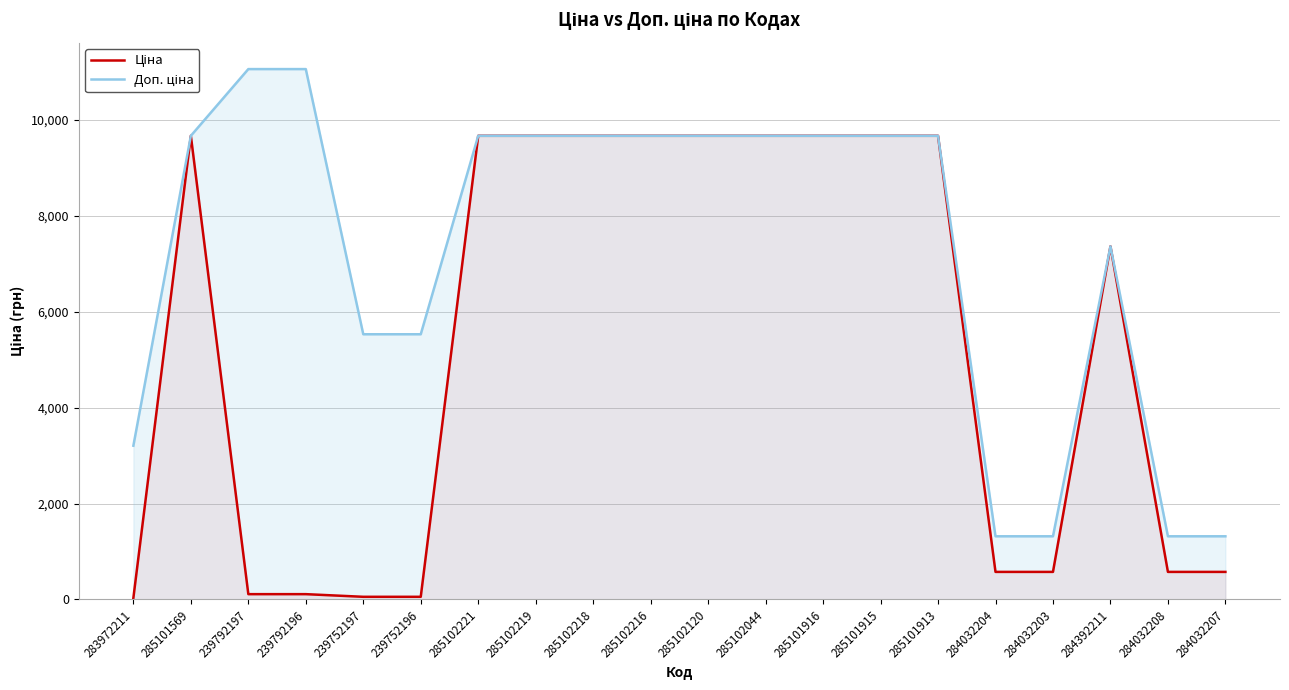

Reading left to right, list all the values displayed in this chart.

Ціна: 283972211=32.0	285101569=9664.7	239792197=110.5	239792196=110.5	239752197=55.3	239752196=55.3	285102221=9664.7	285102219=9664.7	285102218=9664.7	285102216=9664.7	285102120=9664.7	285102044=9664.7	285101916=9664.7	285101915=9664.7	285101913=9664.7	284032204=574.5	284032203=574.5	284392211=7360.2	284032208=574.5	284032207=574.5
Доп. ціна: 283972211=3205.0	285101569=9664.7	239792197=11055.0	239792196=11055.0	239752197=5528.0	239752196=5528.0	285102221=9664.7	285102219=9664.7	285102218=9664.7	285102216=9664.7	285102120=9664.7	285102044=9664.7	285101916=9664.7	285101915=9664.7	285101913=9664.7	284032204=1316.7	284032203=1316.7	284392211=7360.2	284032208=1316.7	284032207=1316.7